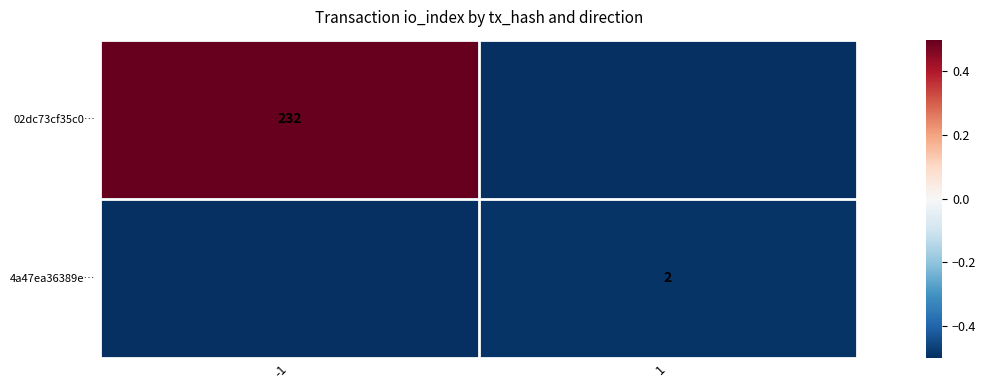

At which category is the sum across all series the highest?

-1